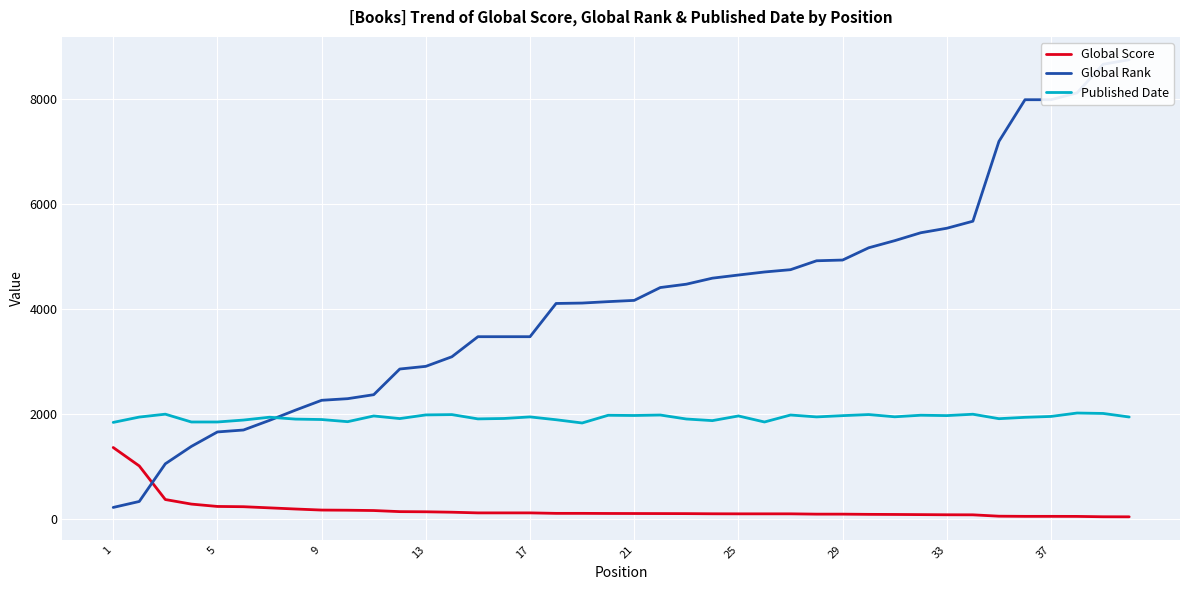

What is the value of the Published Date point at the 29th from the left?

1964